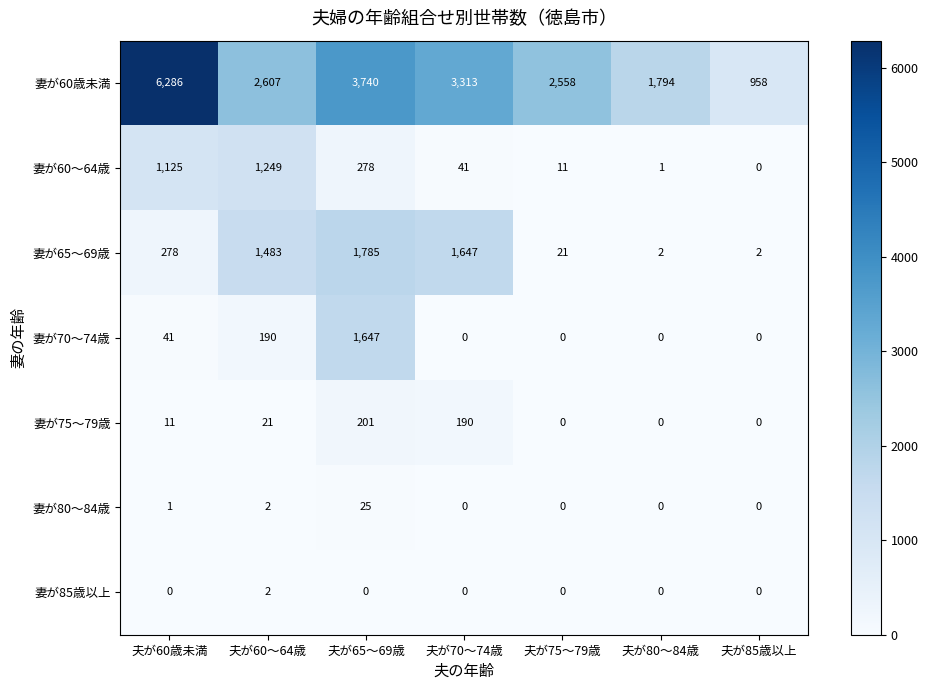

What is the total value across all series at 夫が80～84歳?

1797